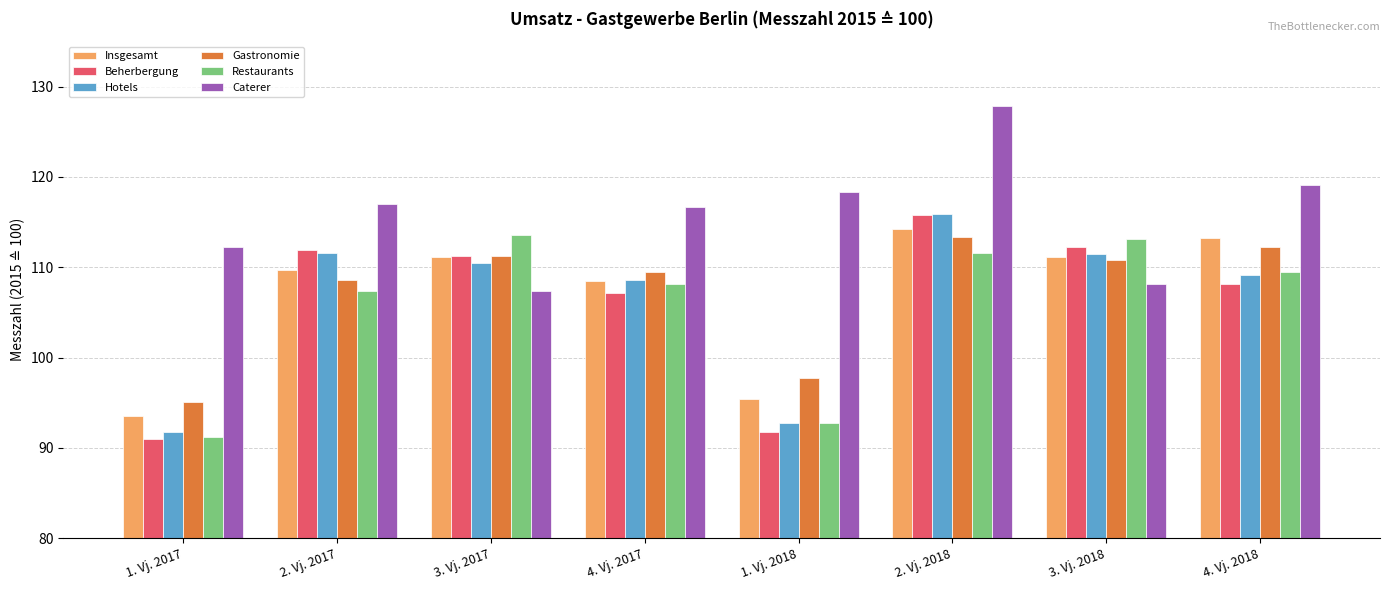

What is the greatest value displayed?

127.9